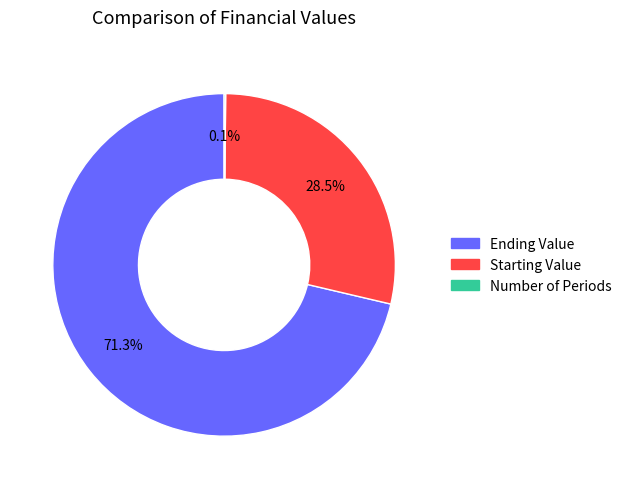

Do Ending Value and Starting Value together represent more than half of the pie?

Yes